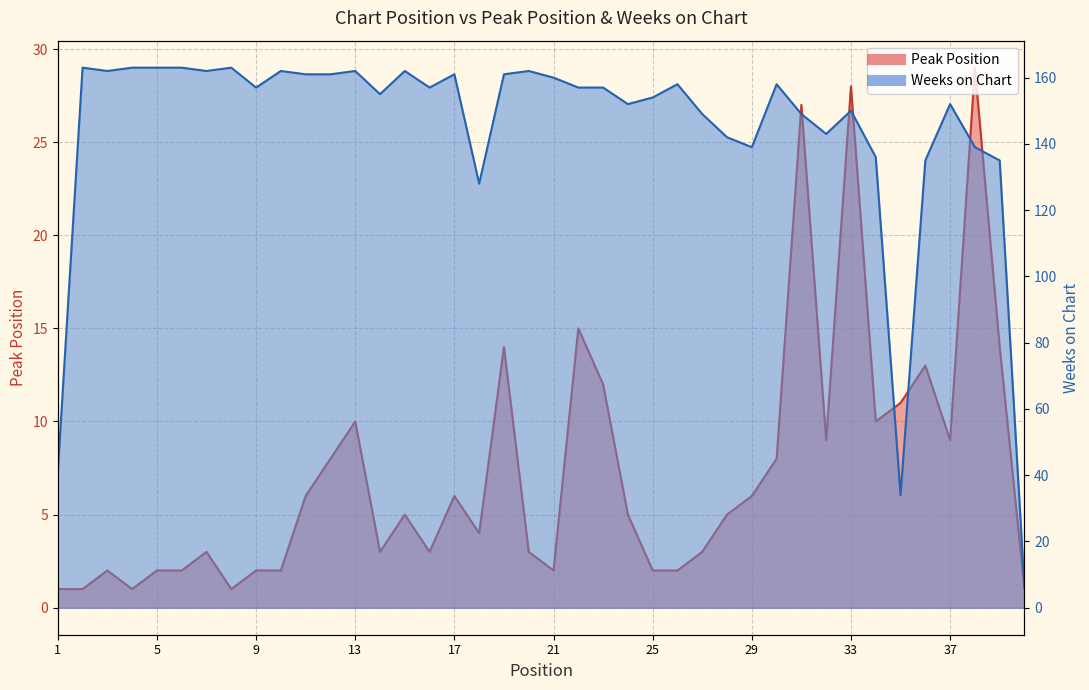

Rank the series by their average value, from highest to lowest.

Weeks on Chart, Peak Position